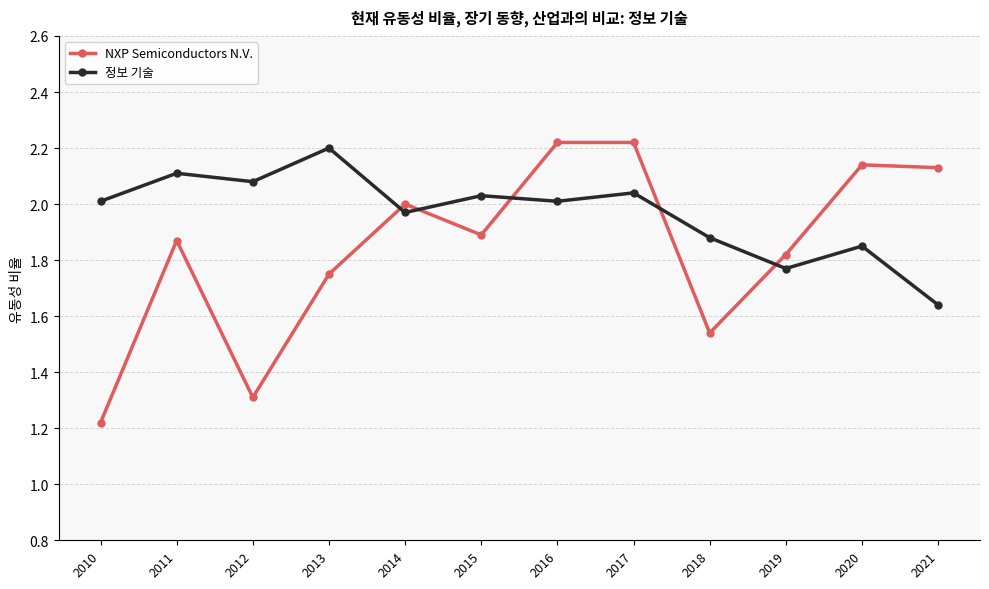

At which label is 정보 기술 closest to 1?

2021